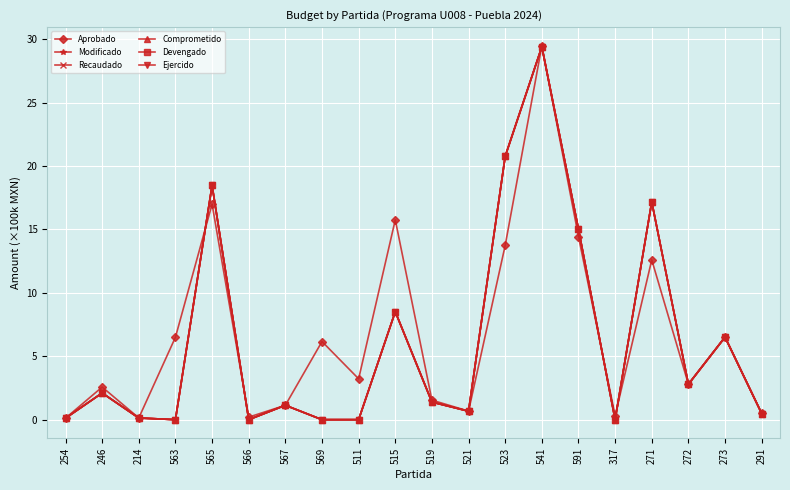

Is this an area chart (filled region under the line)?

No